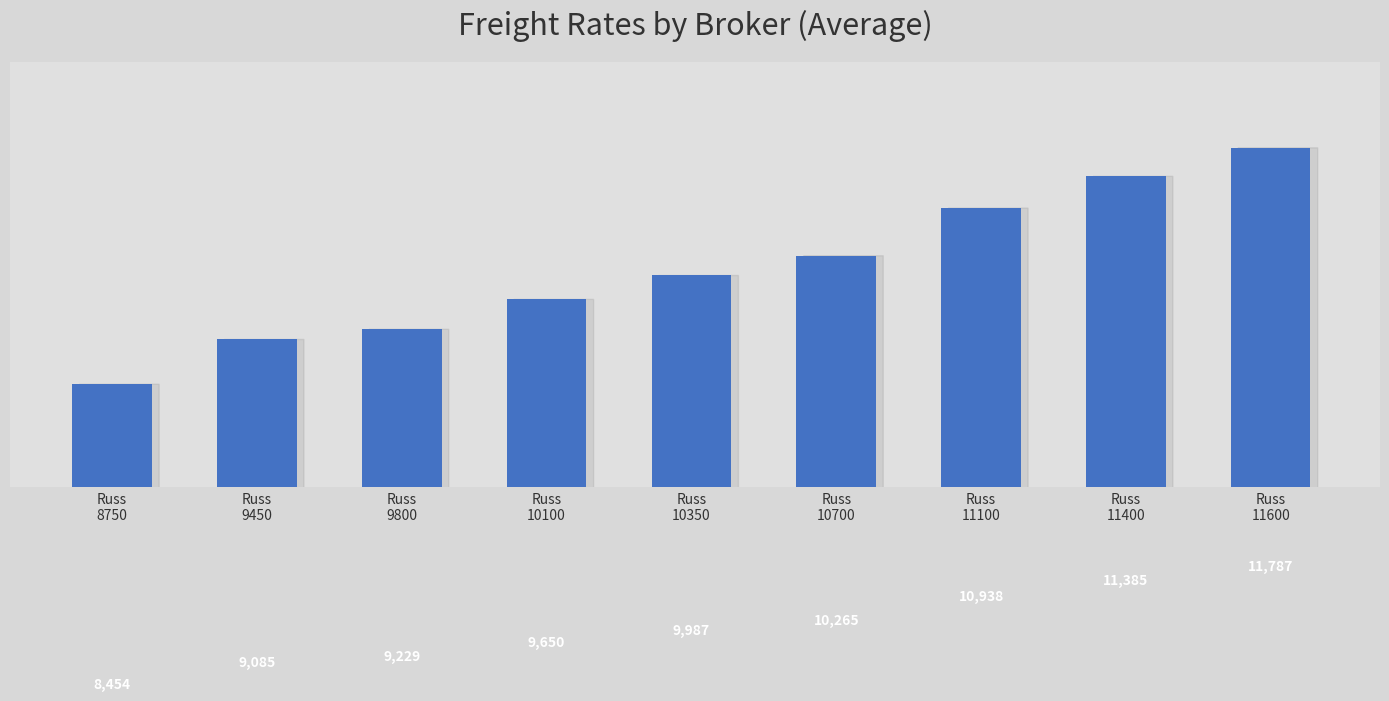

What is the smallest value displayed?

8454